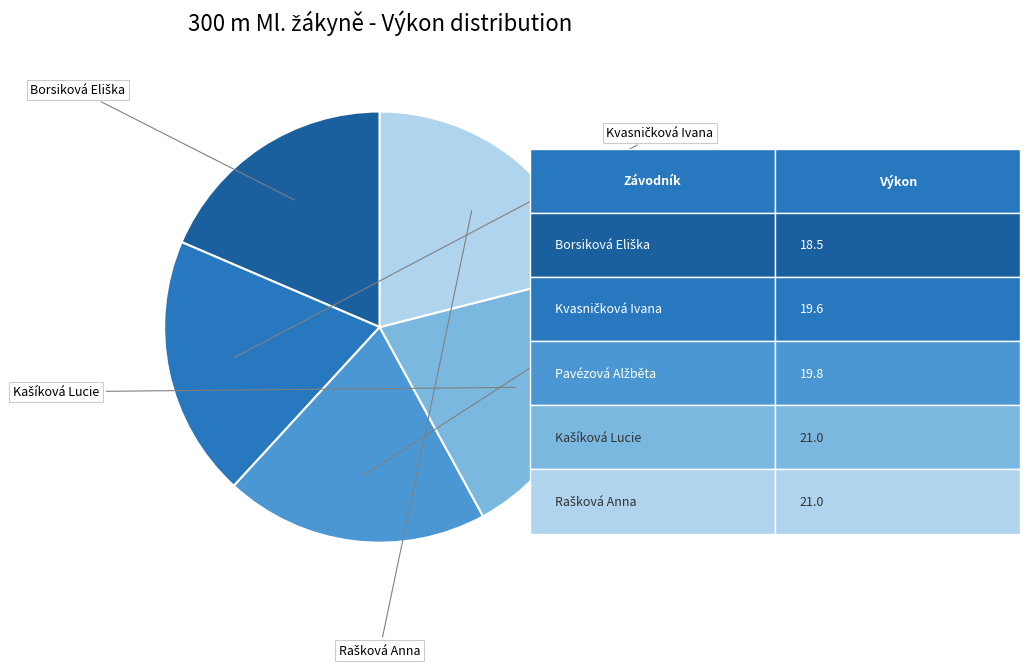

Is there a majority slice in this chart?

No